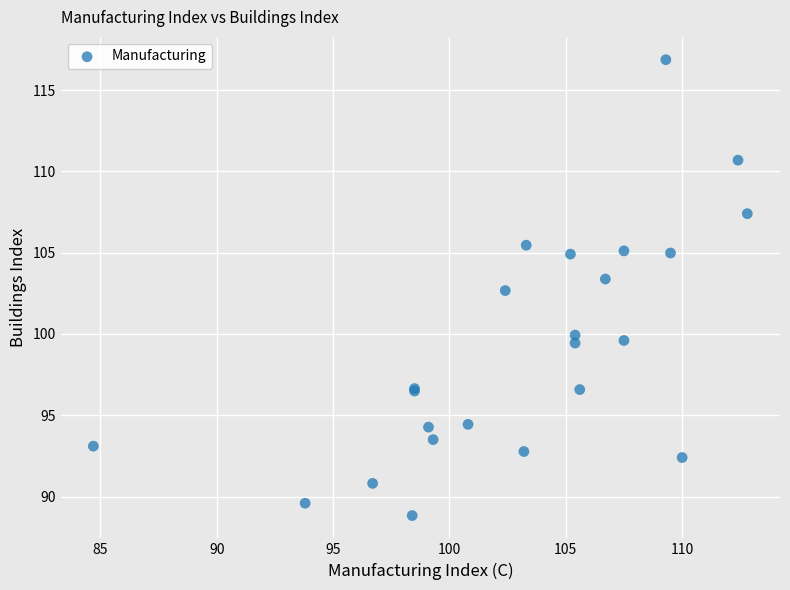

What Y value in the scatter plot is closest to 102?

102.7